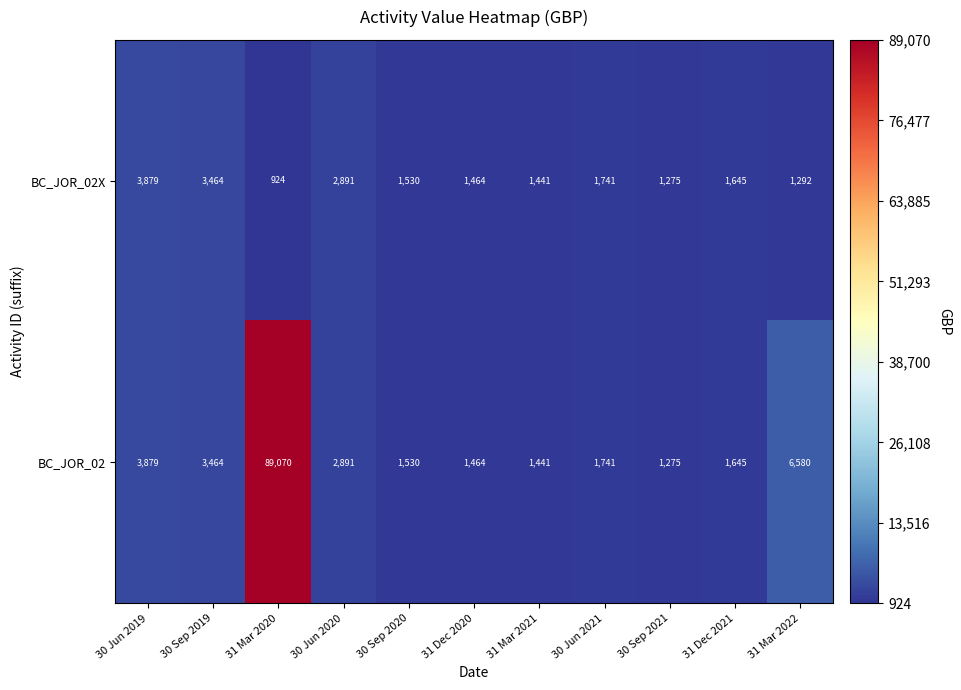

Which series has the largest total across all categories?

BC_JOR_02